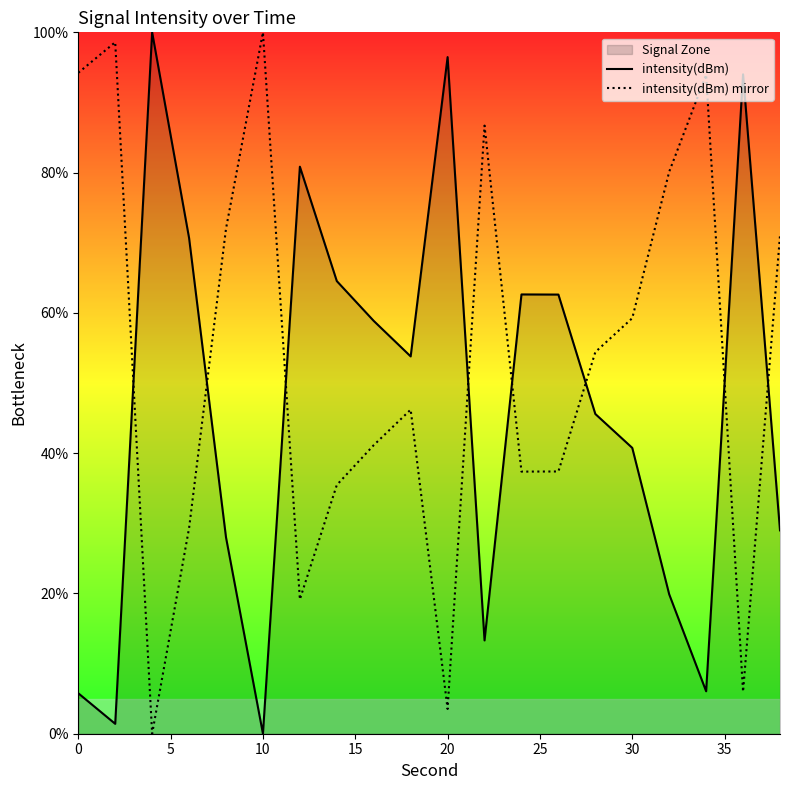

What is the maximum value for intensity(dBm) mirror?

100.0